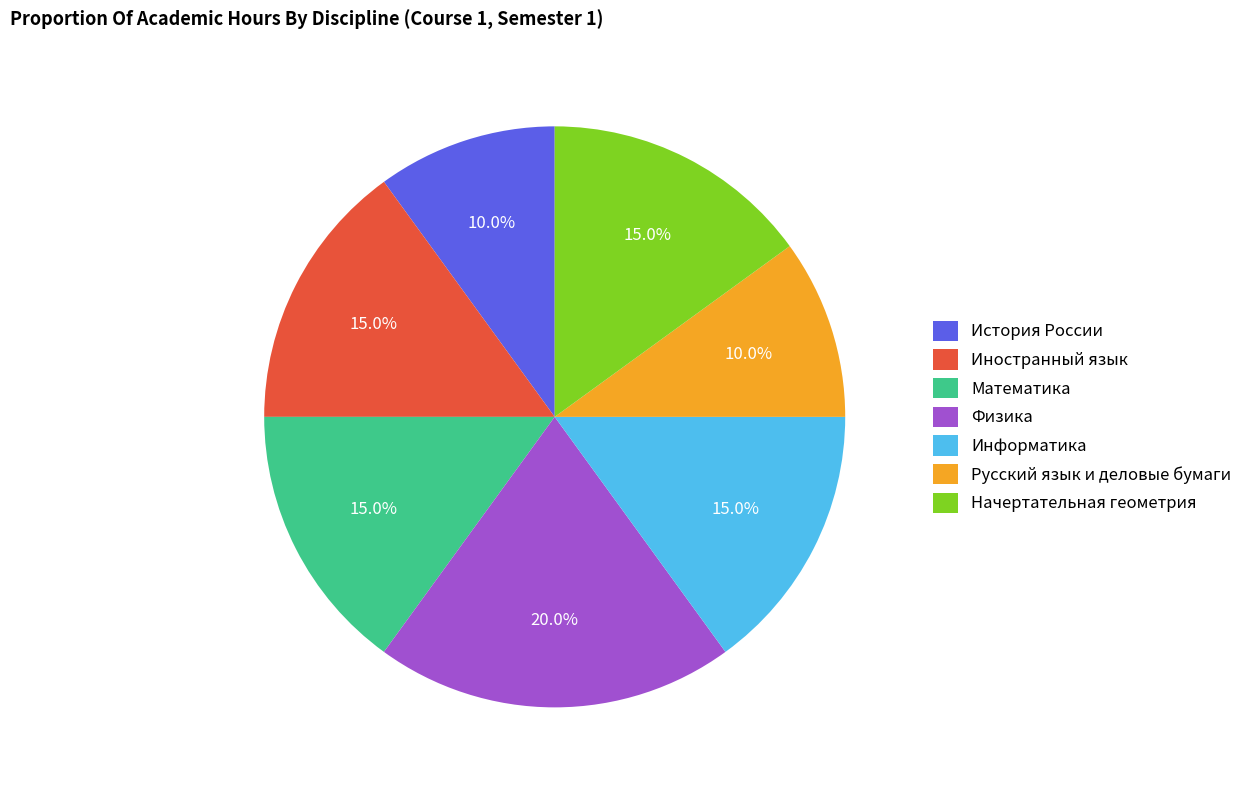

Does any single category account for the majority?

No